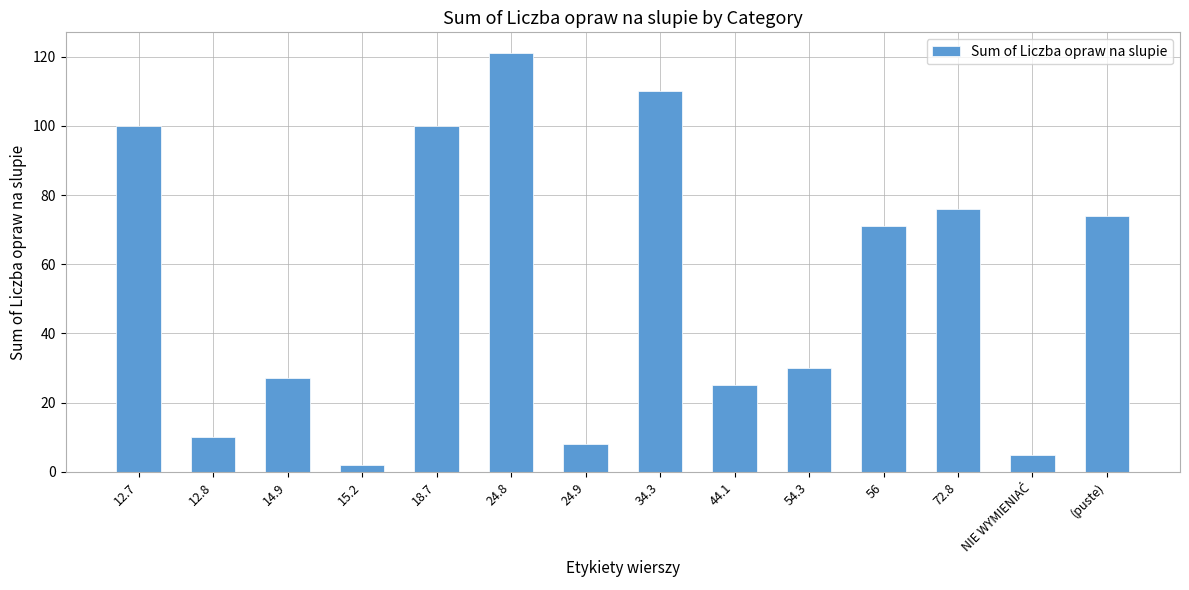

What is the greatest value displayed?

121